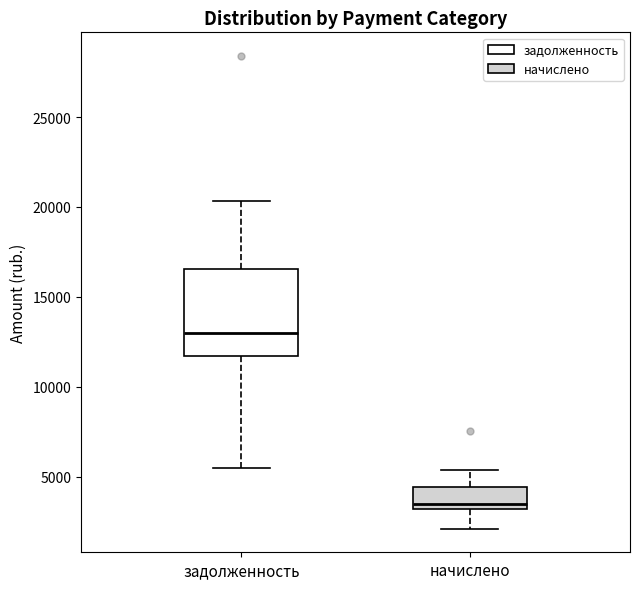

Comparing the boxes themselves (not the whiskers), which one is the tallest?

задолженность